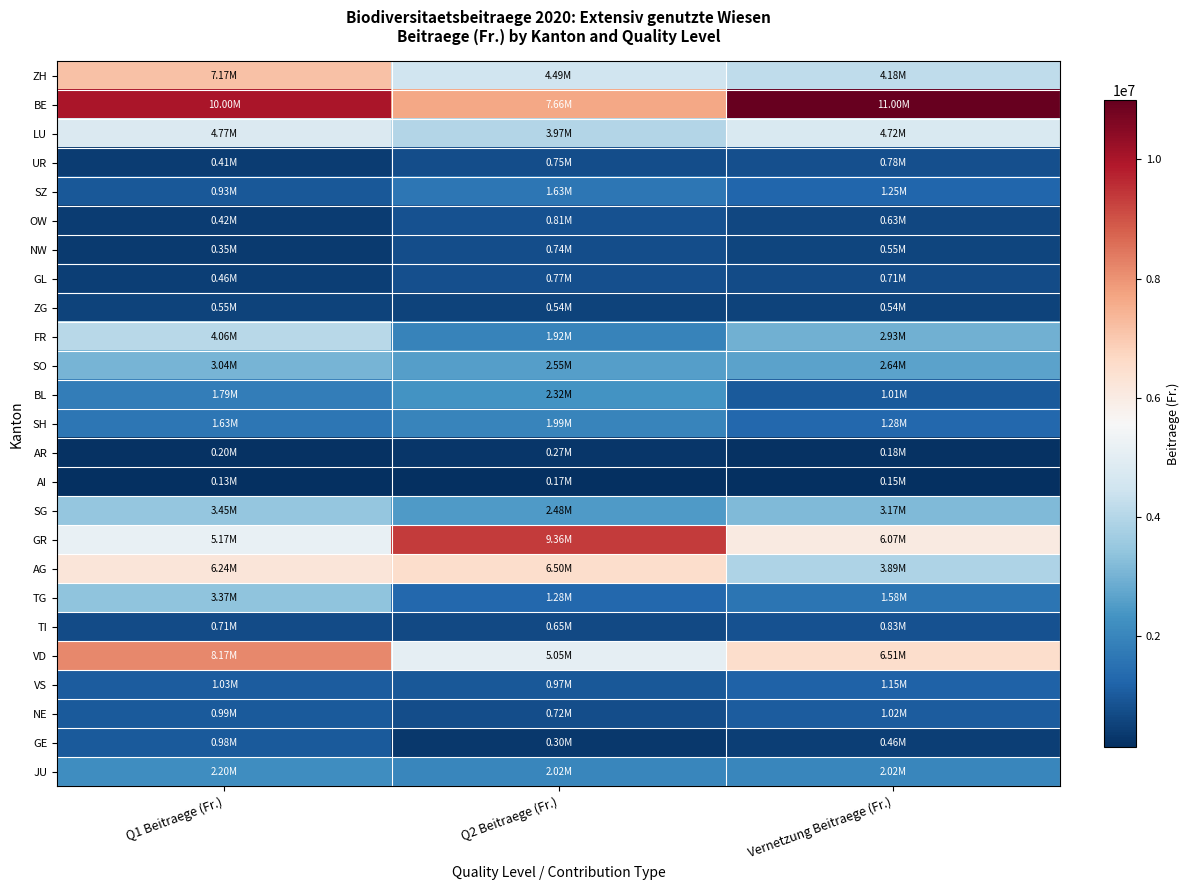

At which category is the sum across all series the highest?

Q1 Beitraege (Fr.)